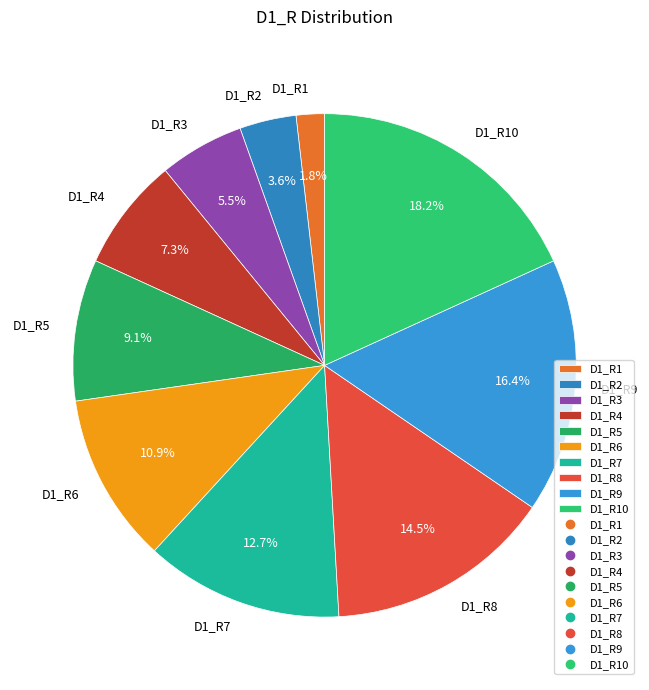

Is D1_R4 the majority of the pie?

No